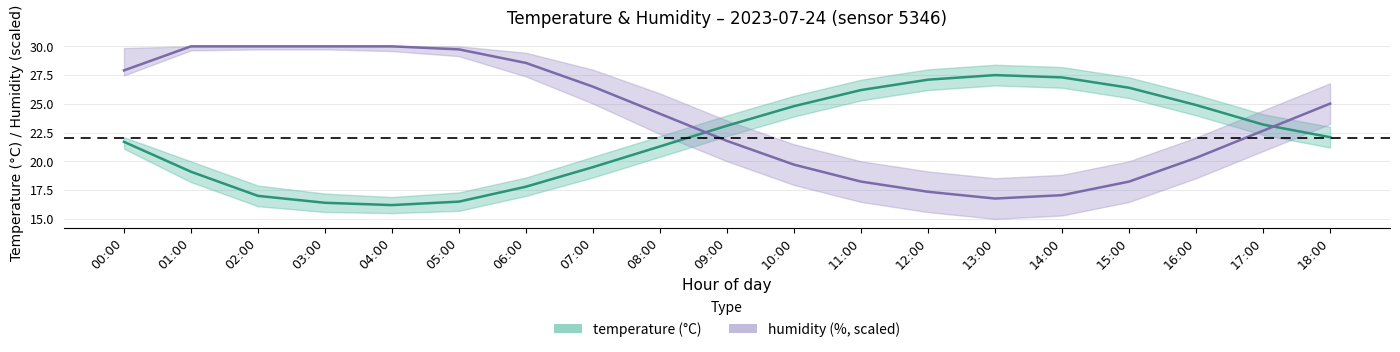

Where is temperature nearest to the value 21?

08:00